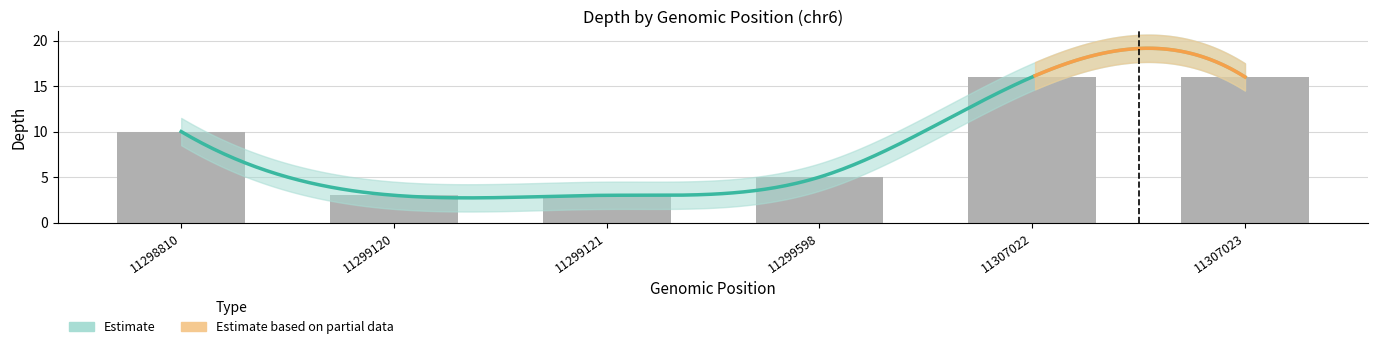

How many values are below 10?

3